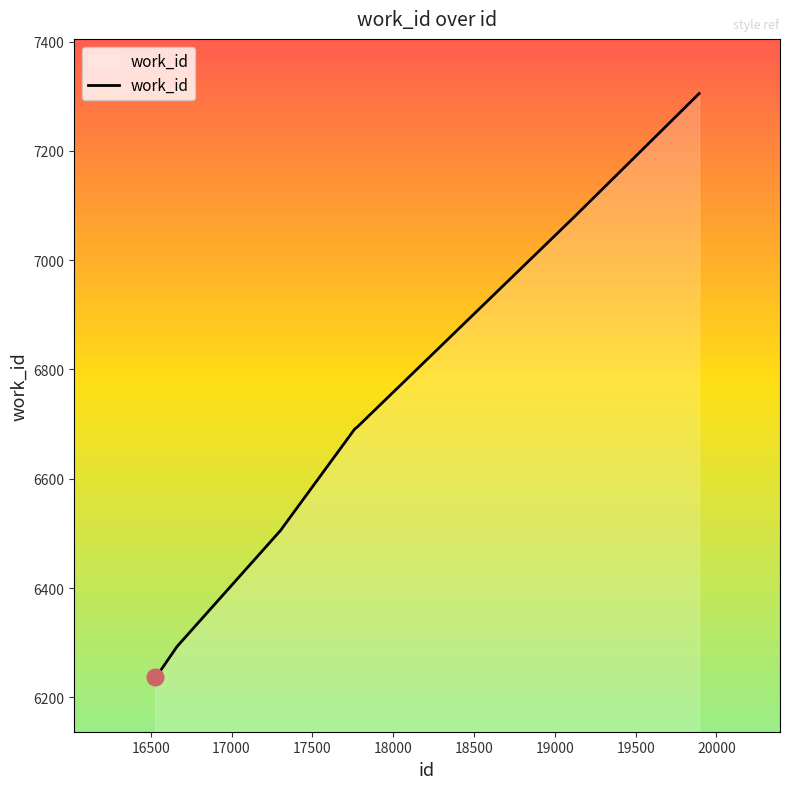

What is the average value?

6630